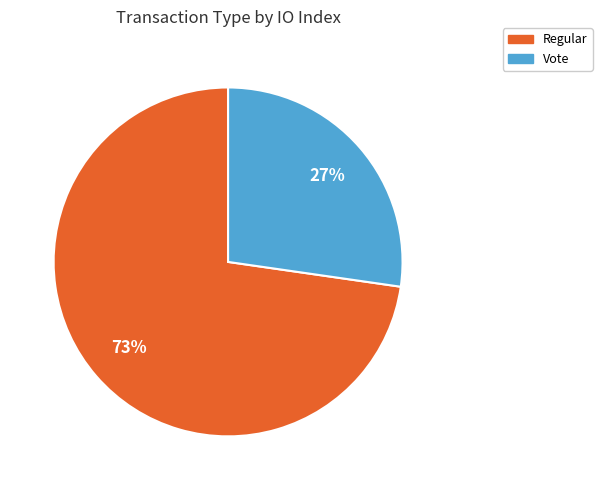

How many segments does this pie chart have?

2